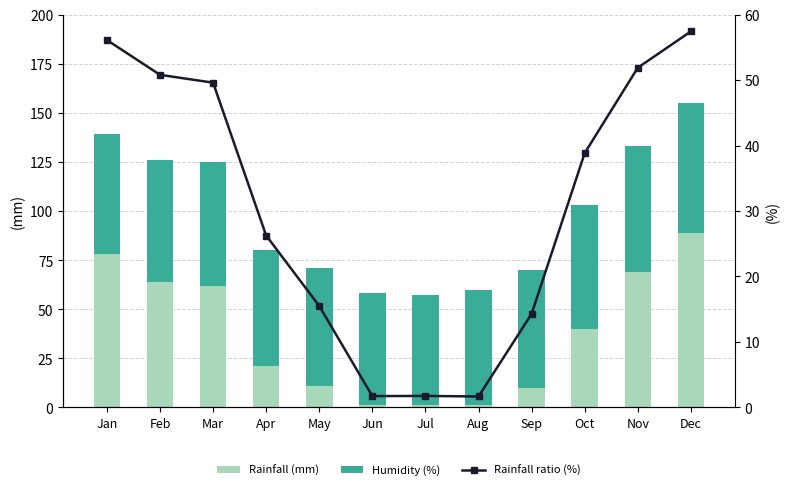

Reading left to right, what are all the values shown in this chart?

Rainfall (mm): Jan=78.0	Feb=64.0	Mar=62.0	Apr=21.0	May=11.0	Jun=1.0	Jul=1.0	Aug=1.0	Sep=10.0	Oct=40.0	Nov=69.0	Dec=89.0
Humidity (%): Jan=61.0	Feb=62.0	Mar=63.0	Apr=59.0	May=60.0	Jun=57.0	Jul=56.0	Aug=59.0	Sep=60.0	Oct=63.0	Nov=64.0	Dec=66.0
Rainfall ratio (%): Jan=56.1	Feb=50.8	Mar=49.6	Apr=26.2	May=15.5	Jun=1.7	Jul=1.8	Aug=1.7	Sep=14.3	Oct=38.8	Nov=51.9	Dec=57.4